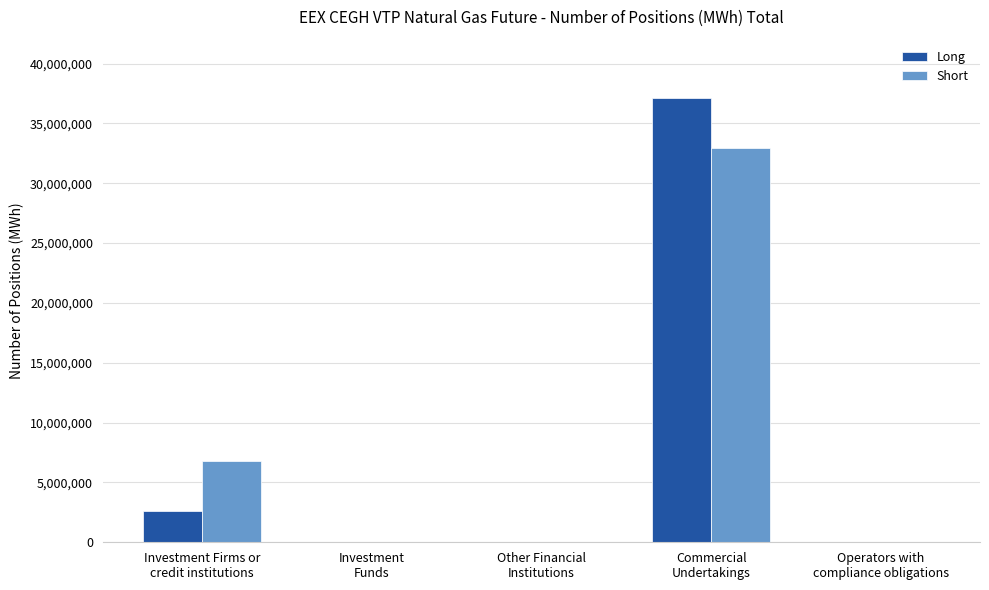

Does the chart contain stacked bars?

No